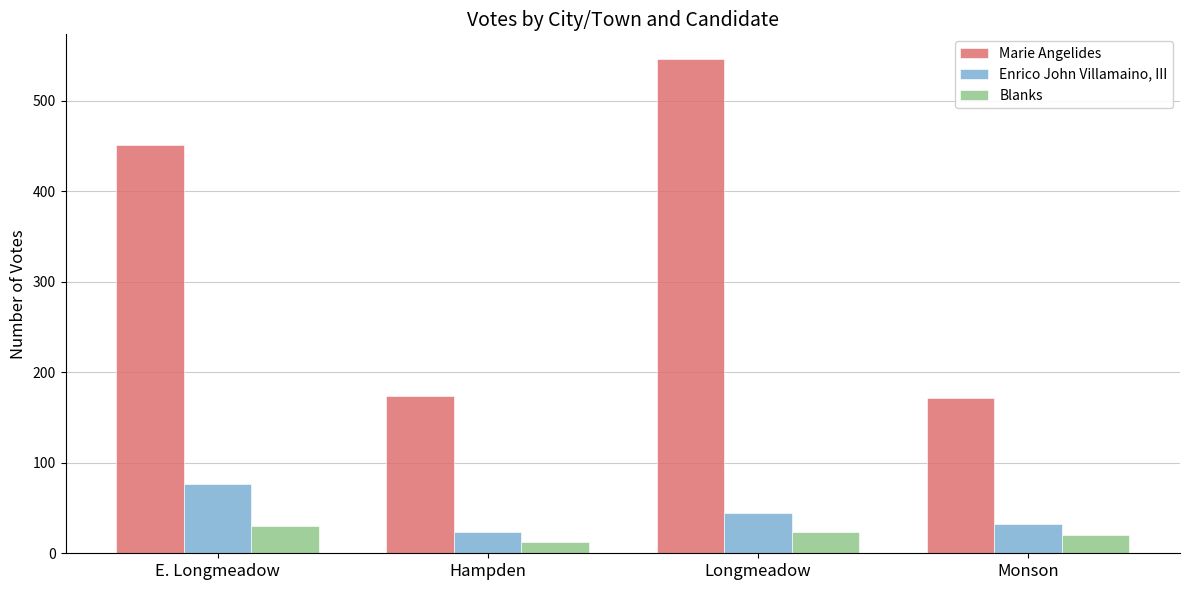

Is it true that Blanks equals 20 at Monson?

True